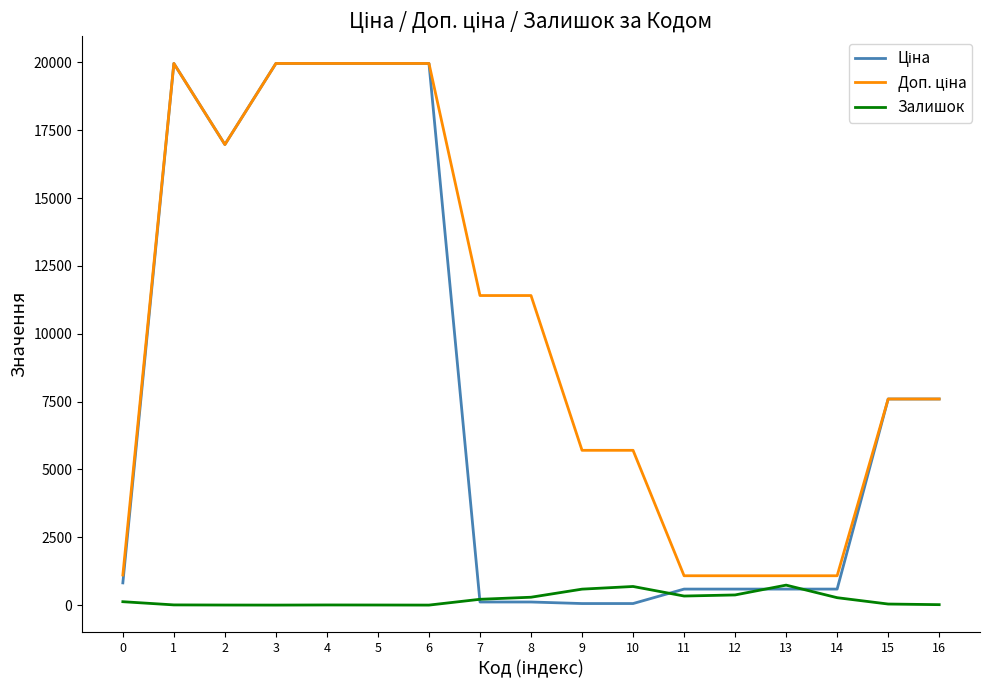

What is the maximum value shown in the chart?

19964.2